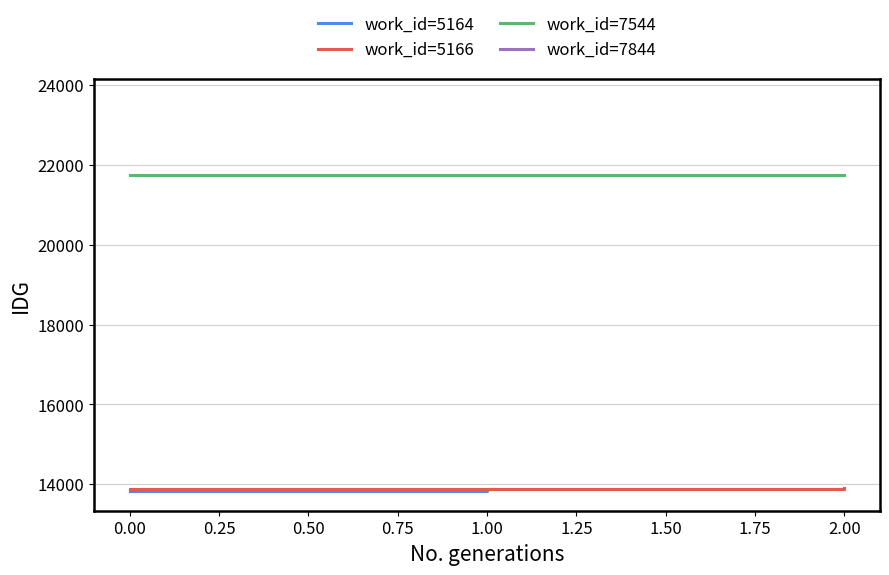

Reading right to left, extract all data points from this chart.

work_id=5164: 13894	13886	13827
work_id=5166: 13897	13888	13887
work_id=7544: 21758	21757	21756